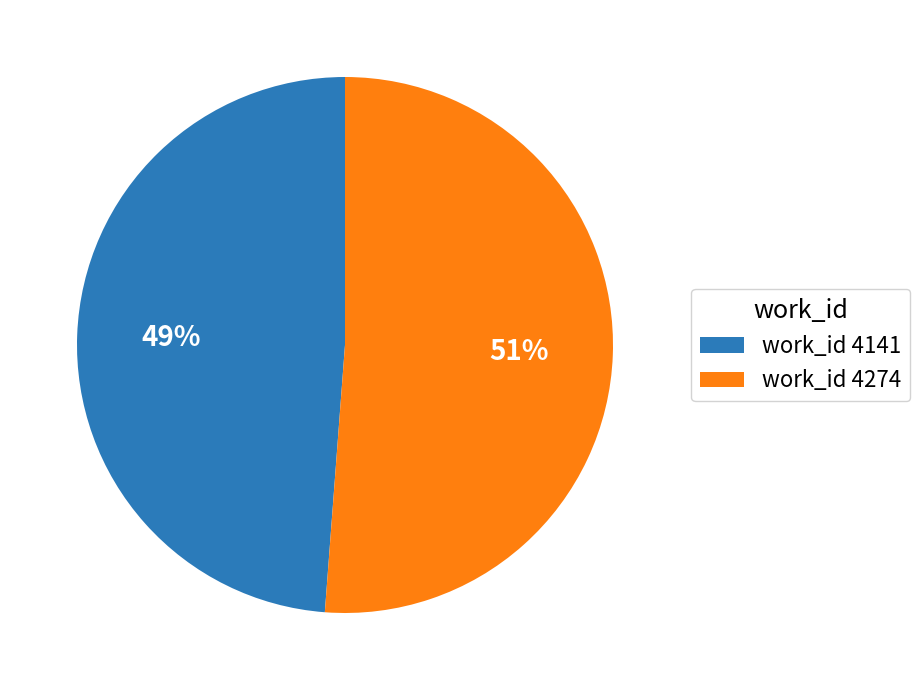

What is the ratio of the value at work_id 4141 to the value at work_id 4274?

1.0